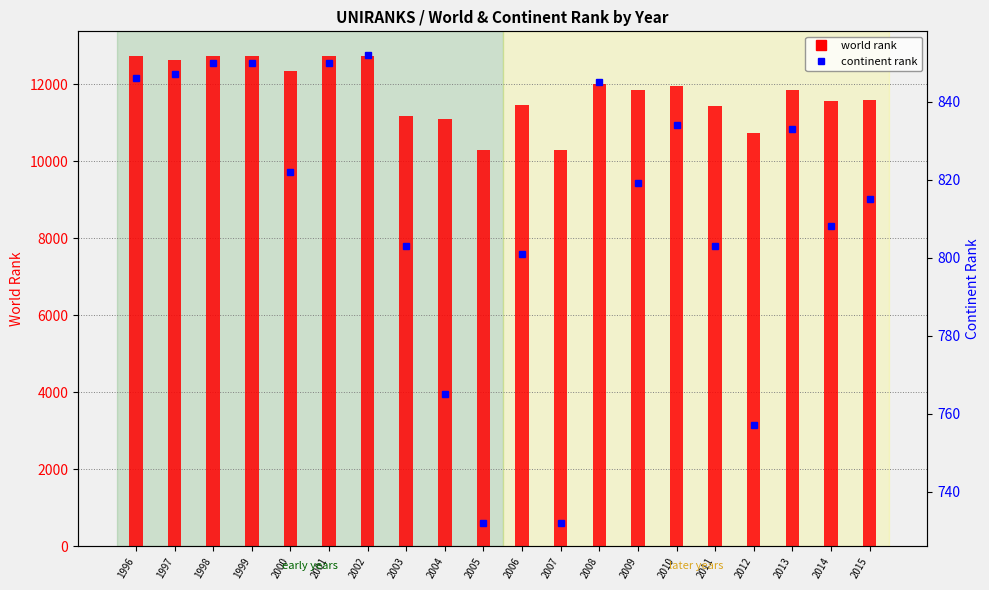

How many series are shown in this chart?

2